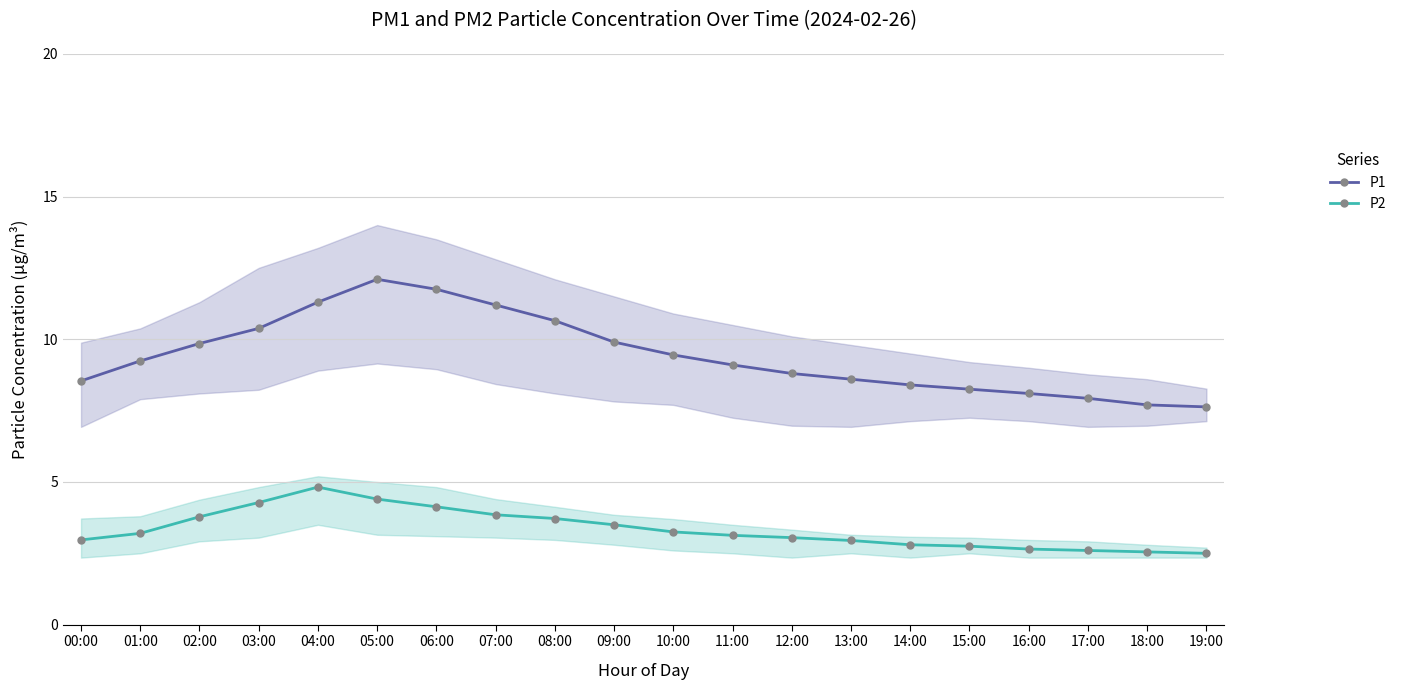

What is the difference between the P2 values at 08:00 and 12:00?

0.7